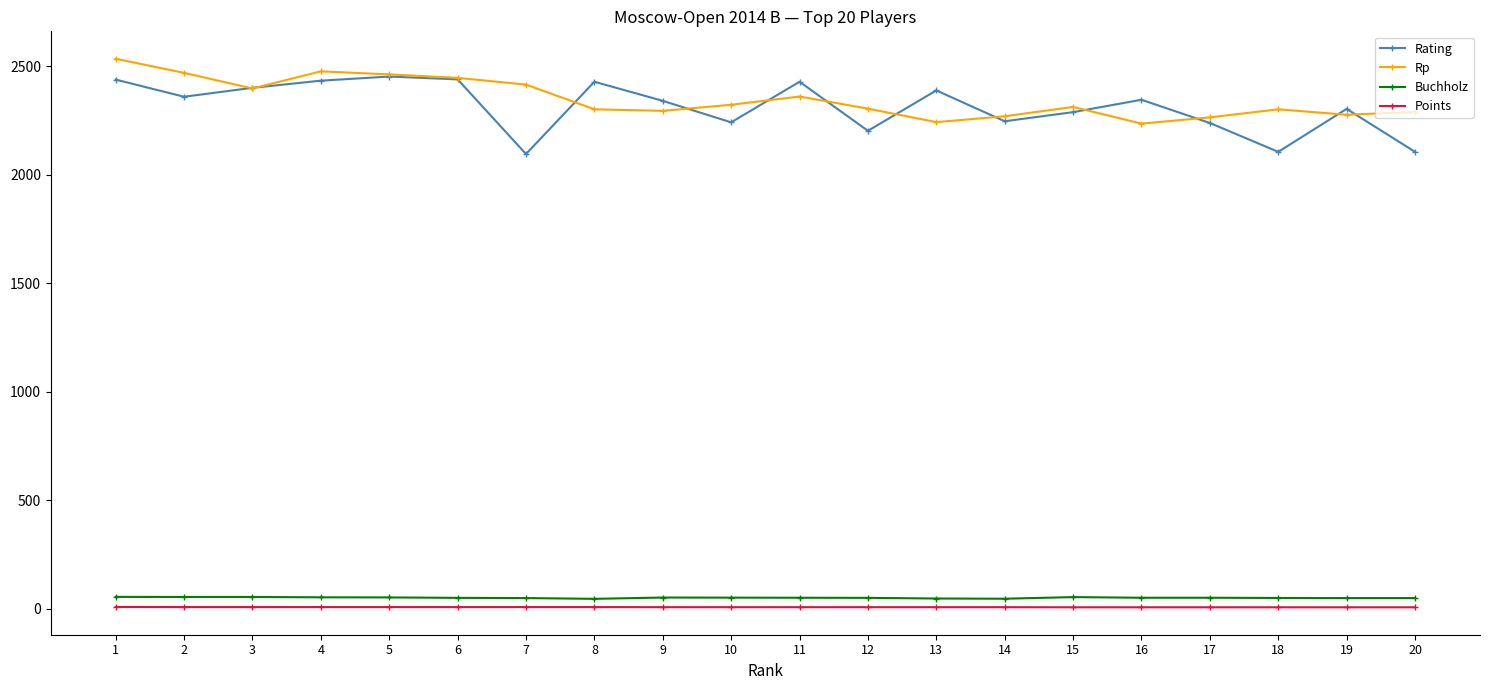

What is the greatest value displayed?

2534.0